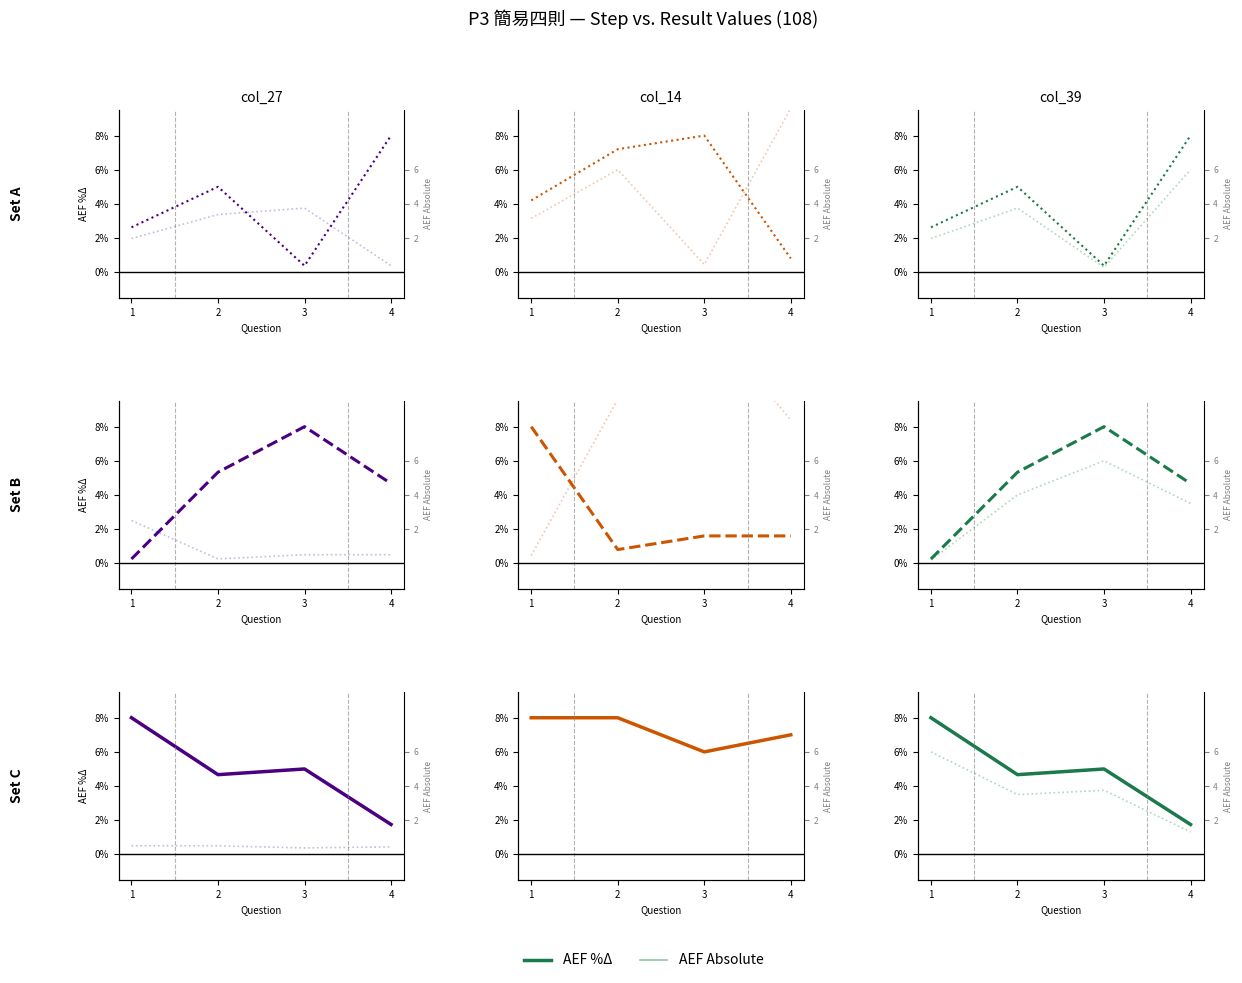

Which label corresponds to the smallest value in the chart?

4